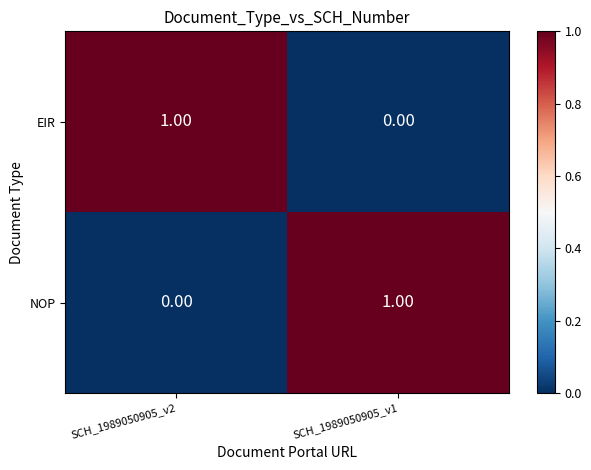

List the labels in order of EIR value, largest first.

SCH_1989050905_v2, SCH_1989050905_v1